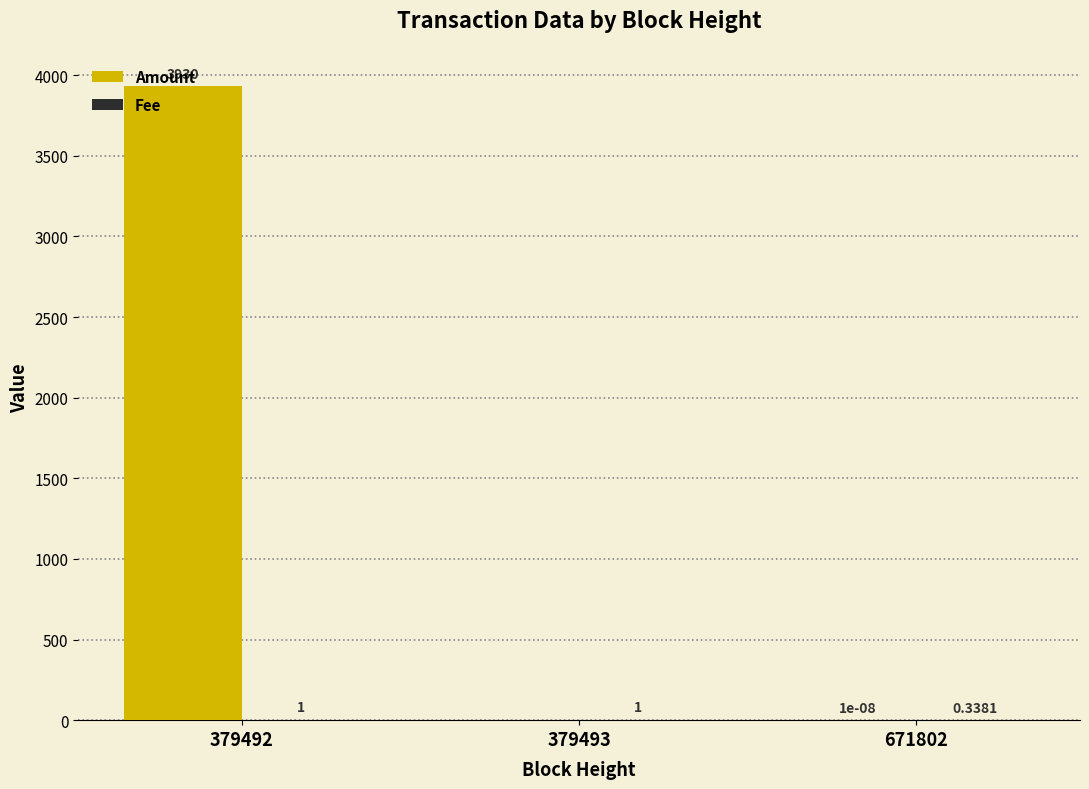

Which series has the largest total across all categories?

Amount